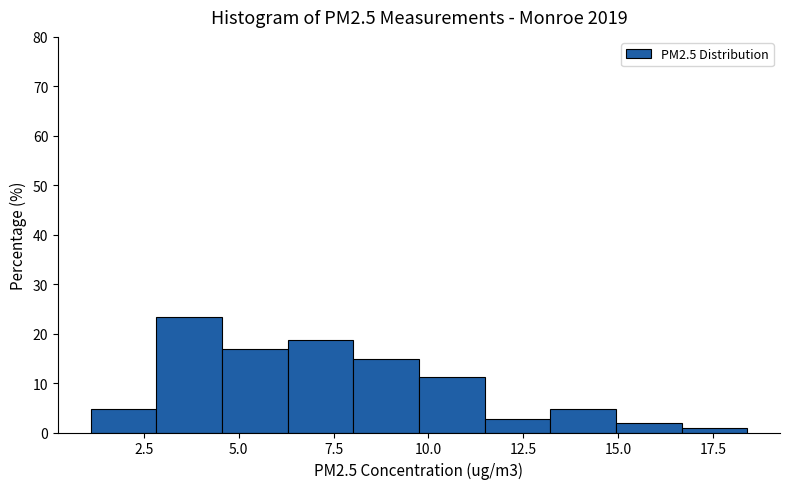

Read against the x-axis, roughly where is the centre of the tallest bar?

3.5